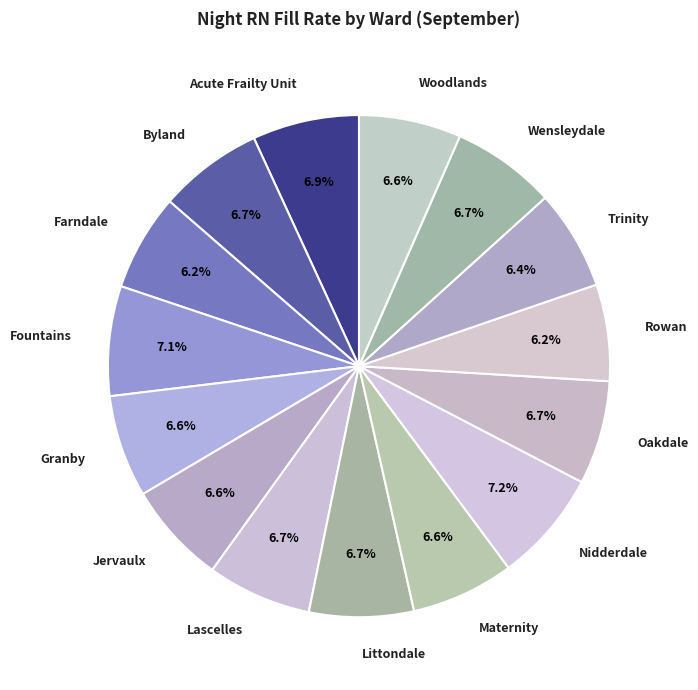

How much of the chart is everything except Littondale?

93.3%